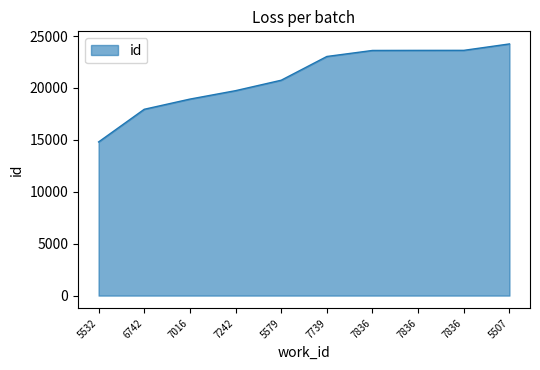

Is this an area chart (filled region under the line)?

Yes